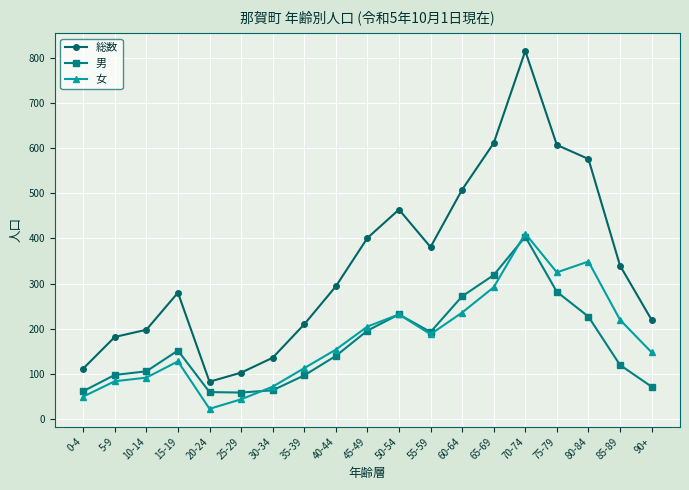

After their last crossing, which series has the higher values: 女 or 男?

女